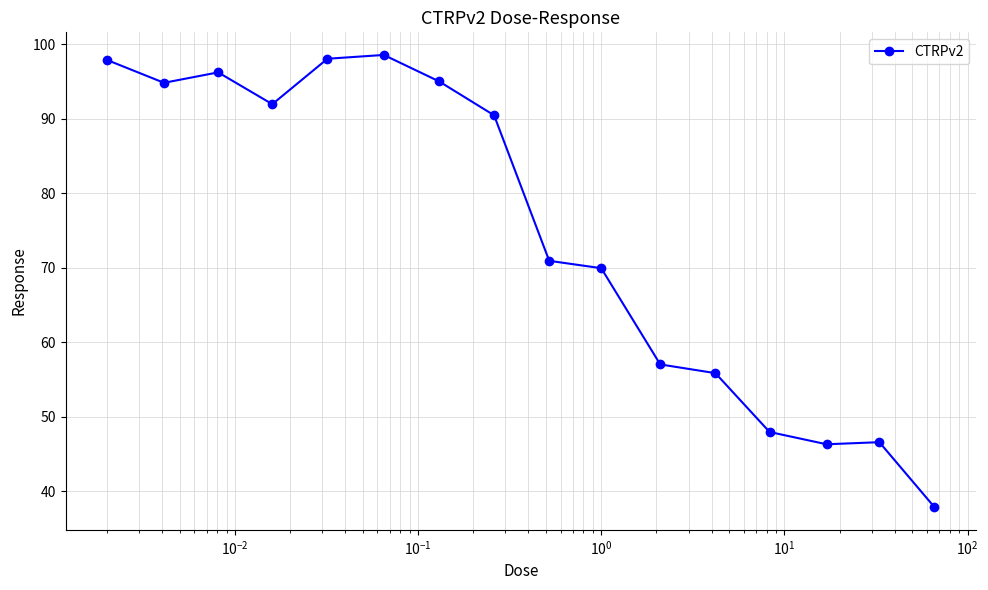

What is the smallest value displayed?

37.9